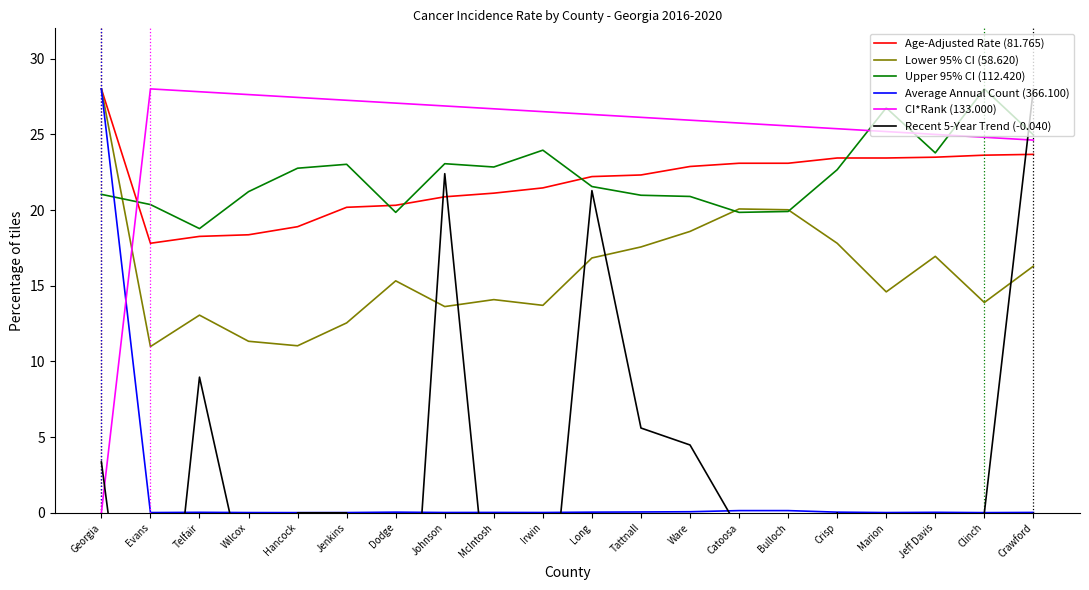

List the series in order of their peak value, lowest first.

Age-Adjusted Rate (81.765), Lower 95% CI (58.620), Upper 95% CI (112.420), Average Annual Count (366.100), CI*Rank (133.000), Recent 5-Year Trend (-0.040)